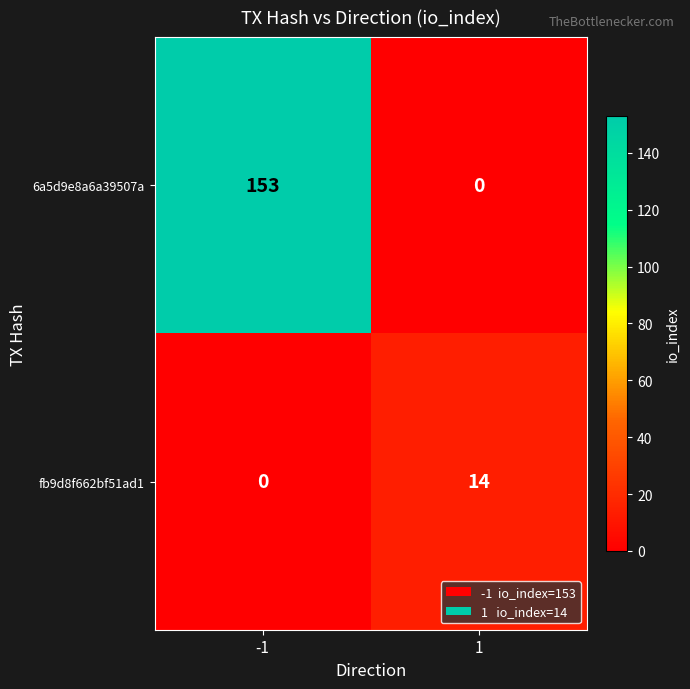

At how many categories does at least one series exceed 127?

1